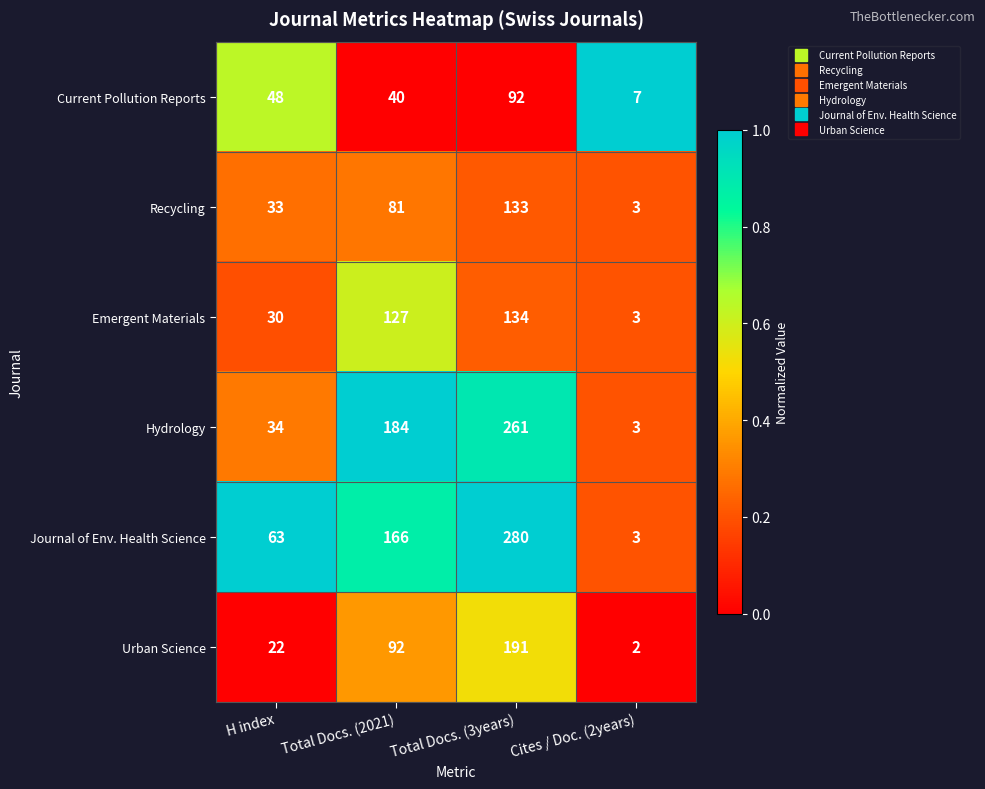

Count the Recycling values in the range 33 to 133.

3